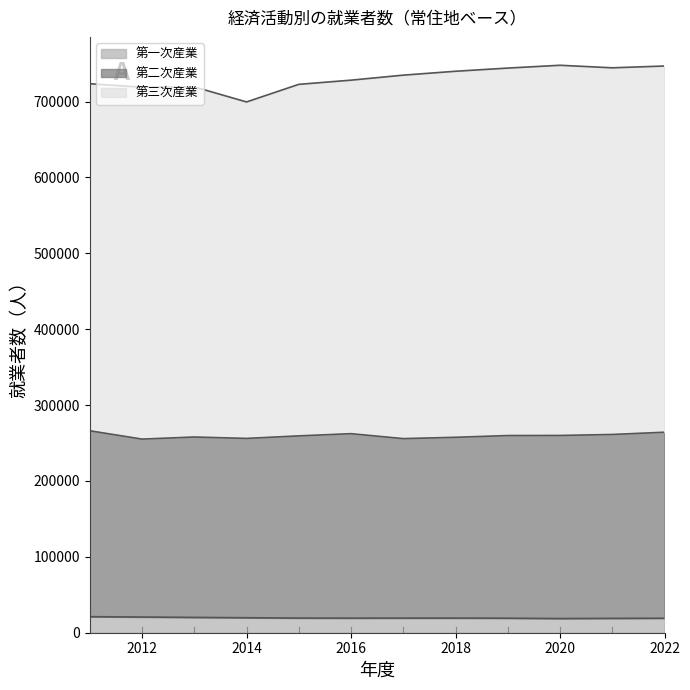

Reading left to right, extract all data points from this chart.

第一次産業: 21144	20689	20215	19739	19309	19220	19279	19285	19149	18689	18942	19099
第二次産業: 245010	234492	237714	236339	240112	243096	236537	238272	240707	241285	242335	245133
第三次産業: 457362	463805	461441	443433	463282	465914	479021	482404	484299	487886	483225	482639